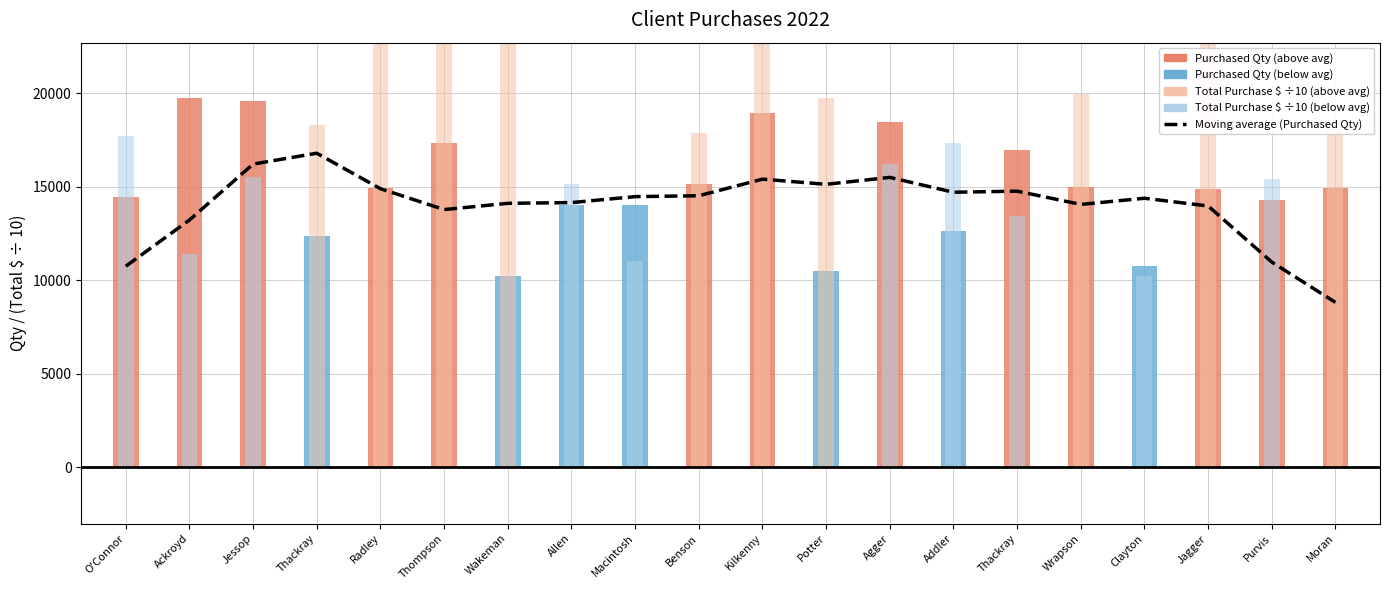

How many data points are less than 14479?

10